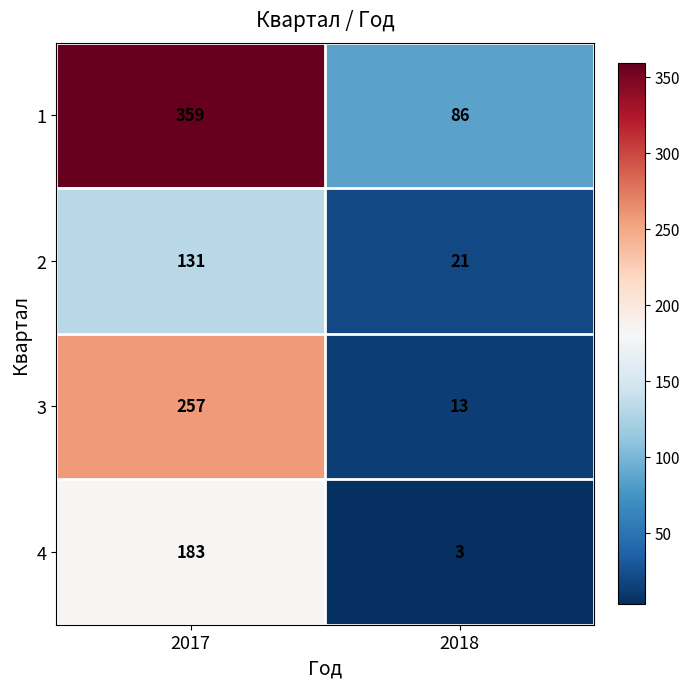

Reading left to right, transcribe all the data shown in this chart.

1: 359	86
2: 131	21
3: 257	13
4: 183	3